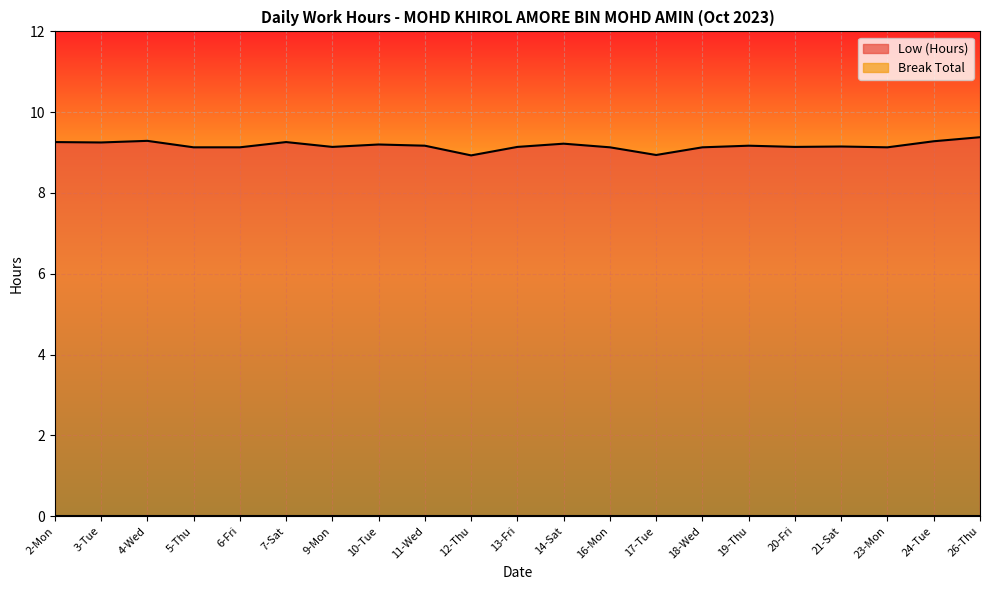

What is the maximum value shown in the chart?

9.4